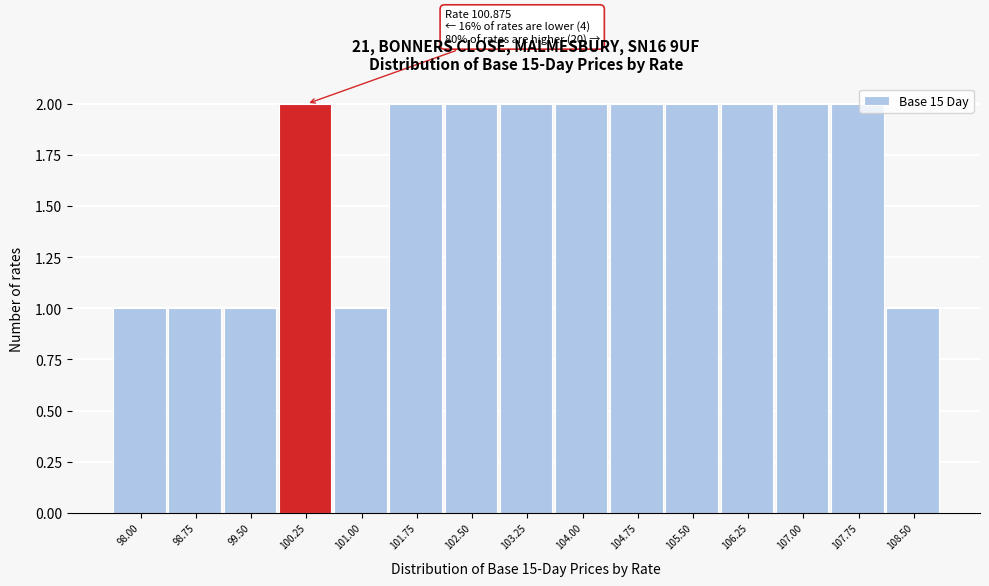

Reading left to right, transcribe all the data shown in this chart.

98.00=1	98.75=1	99.50=1	100.25=2	101.00=1	101.75=2	102.50=2	103.25=2	104.00=2	104.75=2	105.50=2	106.25=2	107.00=2	107.75=2	108.50=1